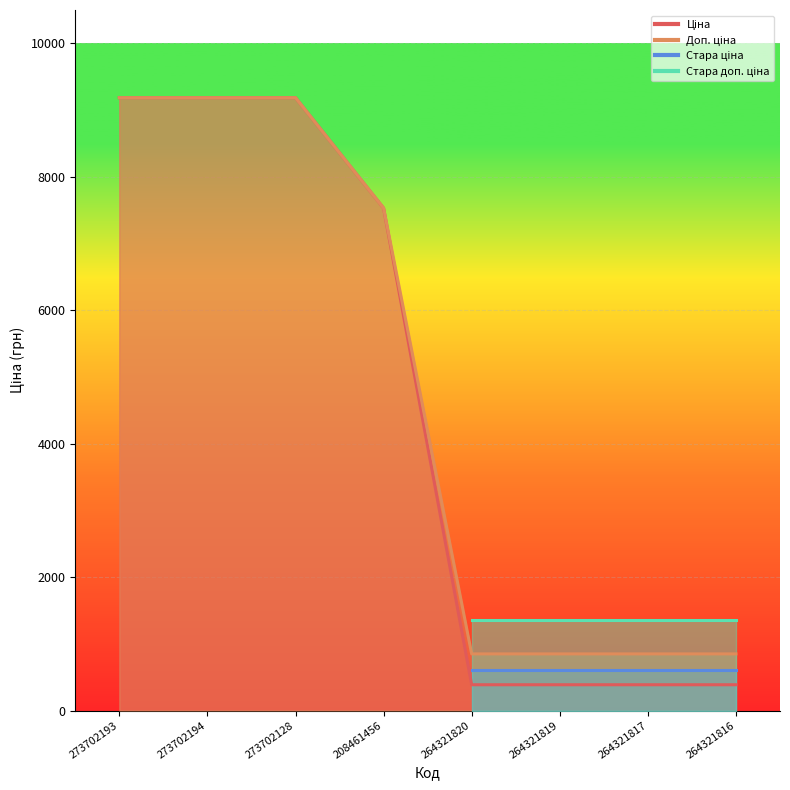

At which label does Ціна reach its minimum?

264321820